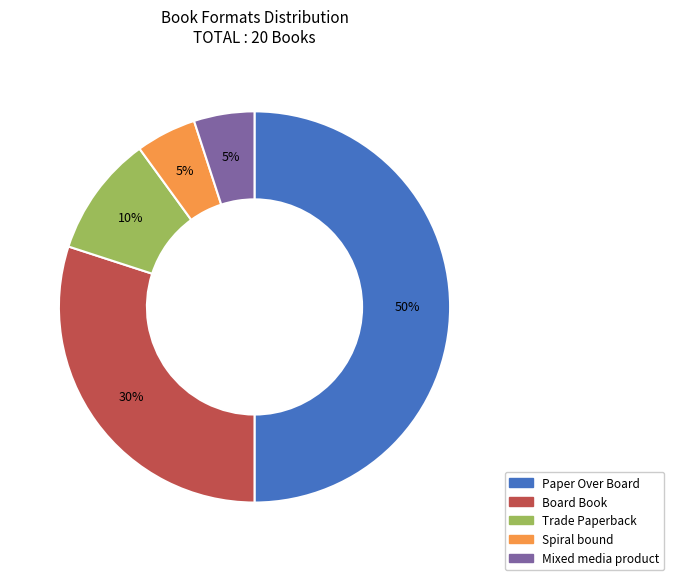

Does Trade Paperback represent more than half of the total?

No